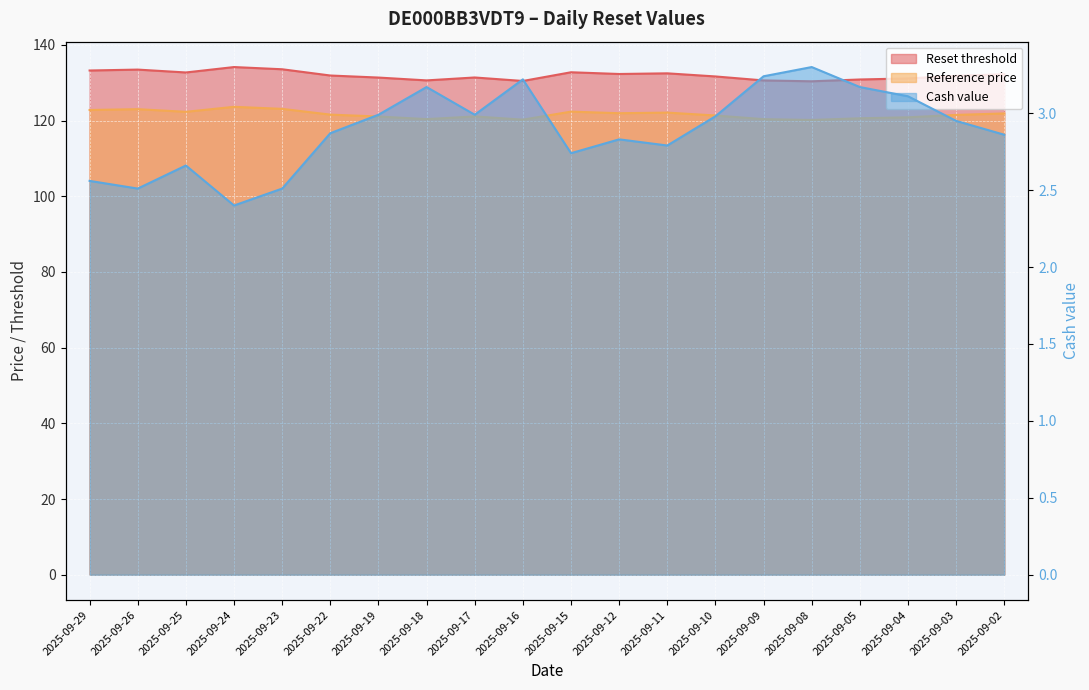

At which category does Reset threshold reach its first local valley?

2025-09-25